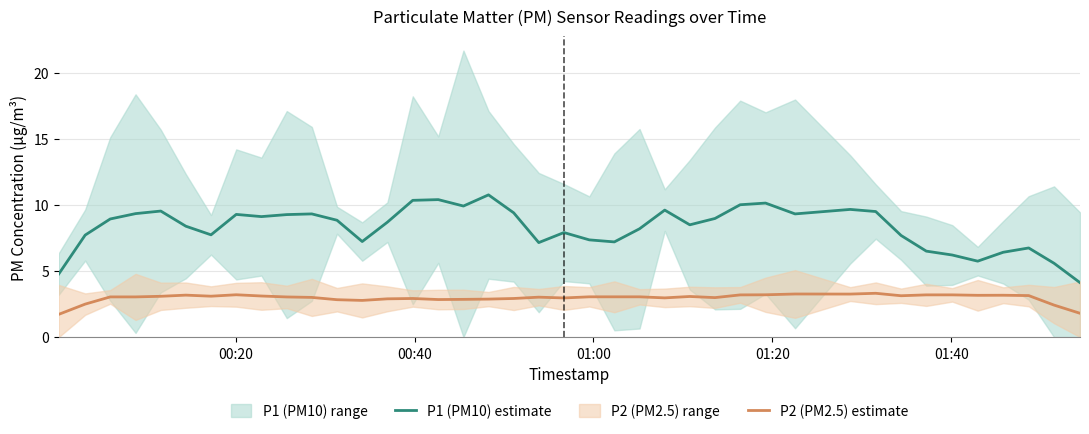

Which series has the widest spread of values?

P1 (PM10) estimate